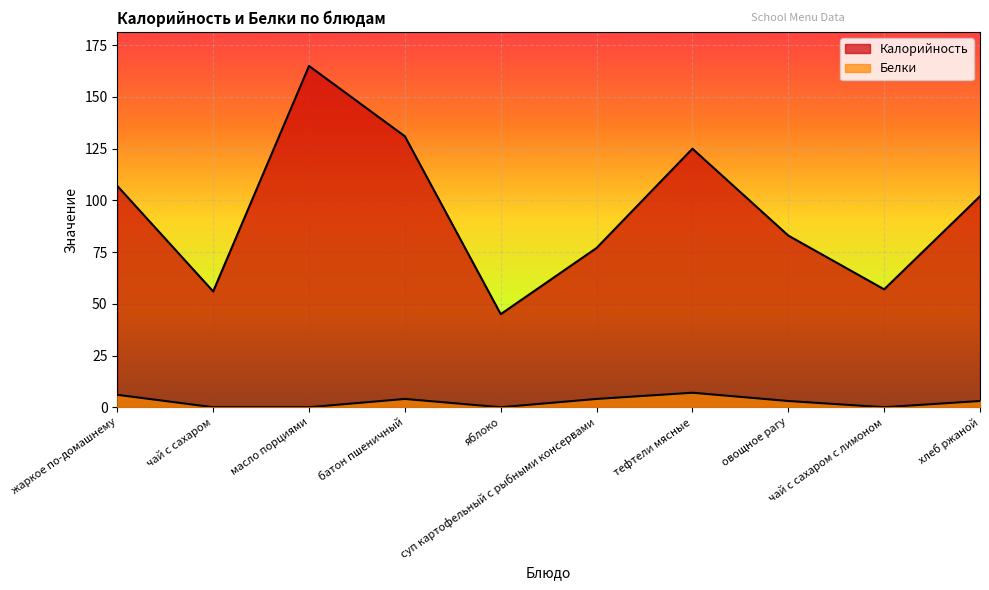

Reading left to right, transcribe all the data shown in this chart.

Калорийность: жаркое по-домашнему=107	чай с сахаром=56	масло порциями=165	батон пшеничный=131	яблоко=45	суп картофельный с рыбными консервами=77	тефтели мясные=125	овощное рагу=83	чай с сахаром с лимоном=57	хлеб ржаной=102
Белки: жаркое по-домашнему=6	чай с сахаром=0	масло порциями=0	батон пшеничный=4	яблоко=0	суп картофельный с рыбными консервами=4	тефтели мясные=7	овощное рагу=3	чай с сахаром с лимоном=0	хлеб ржаной=3